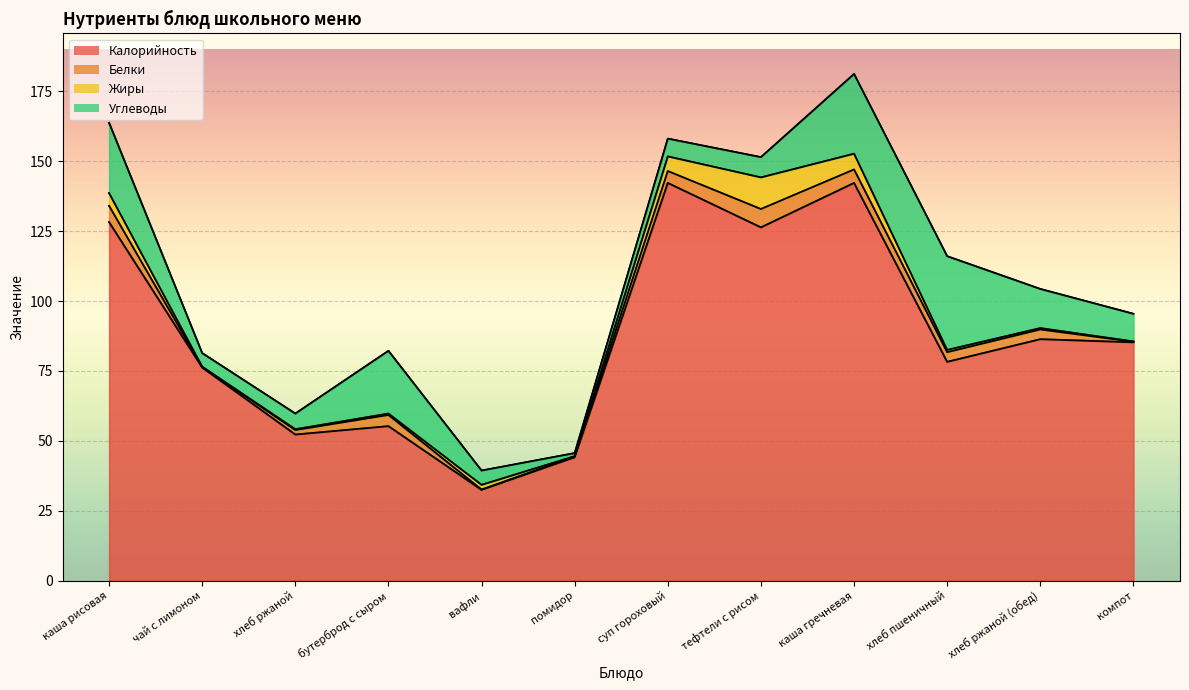

What is the sum of the Углеводы values at компот and хлеб ржаной (обед)?

23.9